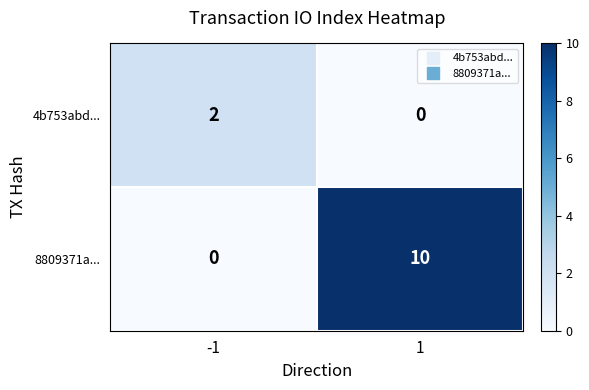

At how many categories does at least one series exceed 7?

1